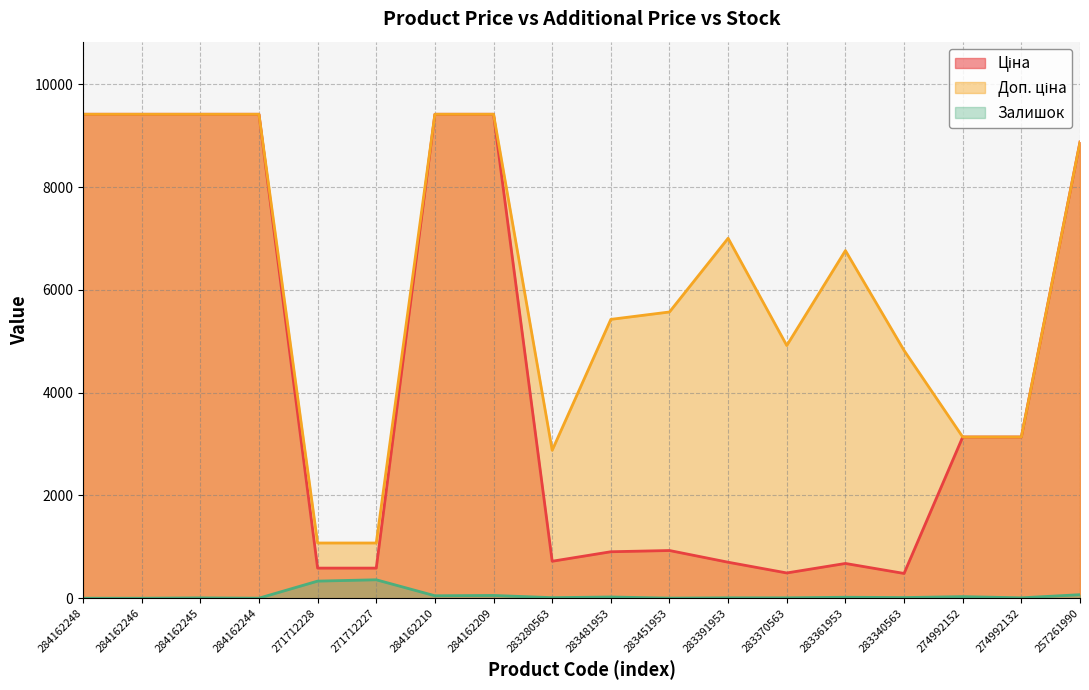

True or false: Ціна and Доп. ціна cross at least once.

False